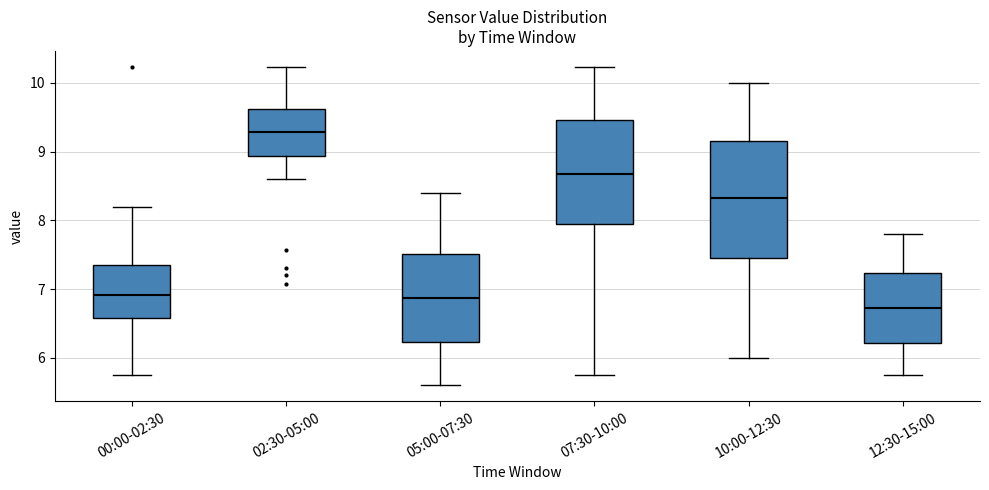

Which box's median line is the lowest?

12:30-15:00